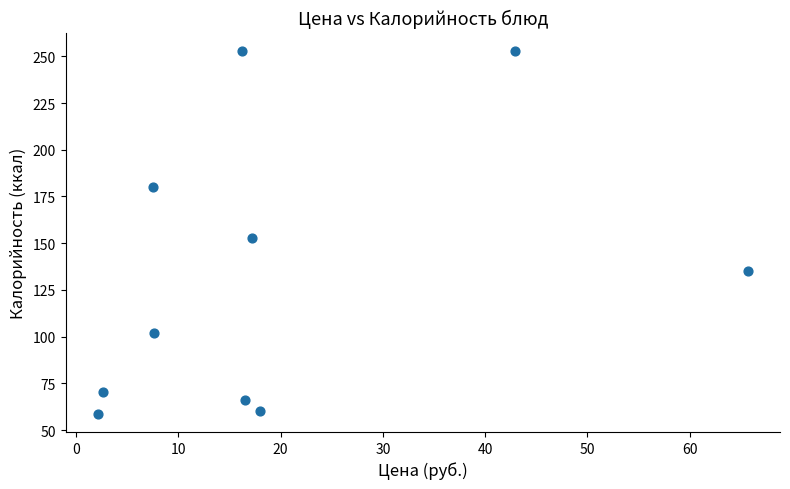

What is the range of Y values (max minus min)?

194.3